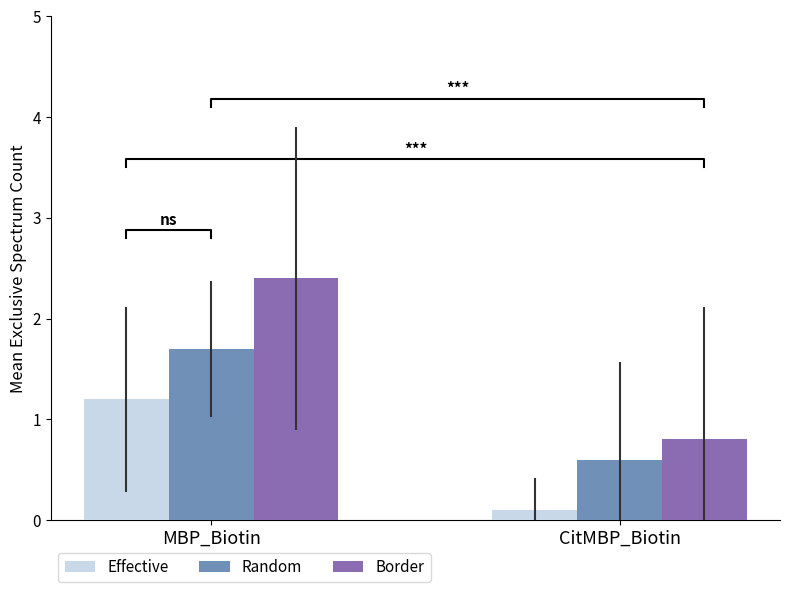

Which series has the largest total across all categories?

Border